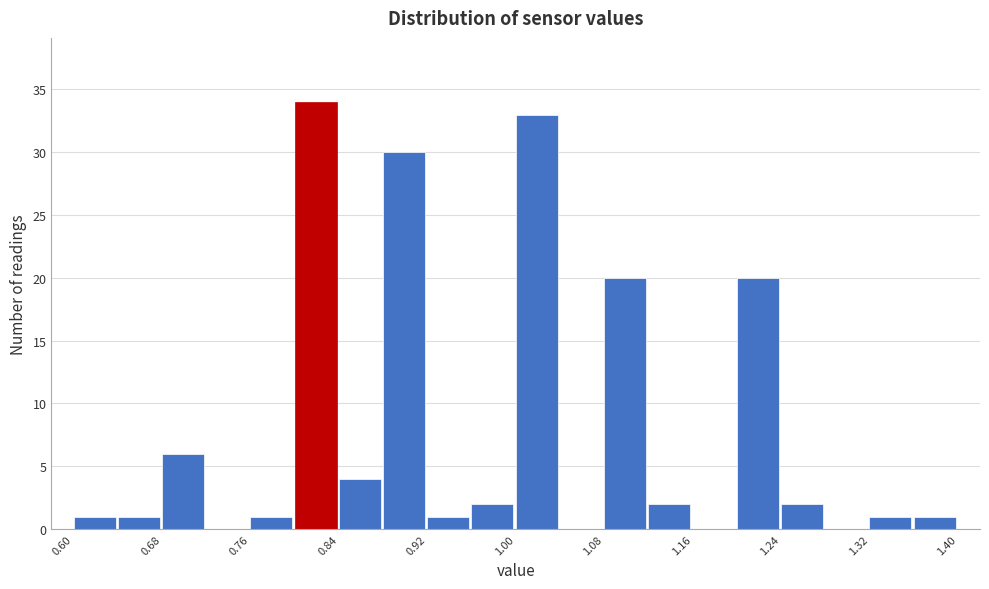

What is the height of the bar covering 1.08 to 1.12 on the x-axis? The values are not printed on the chart, so give them approximately, as read against the axis.

20